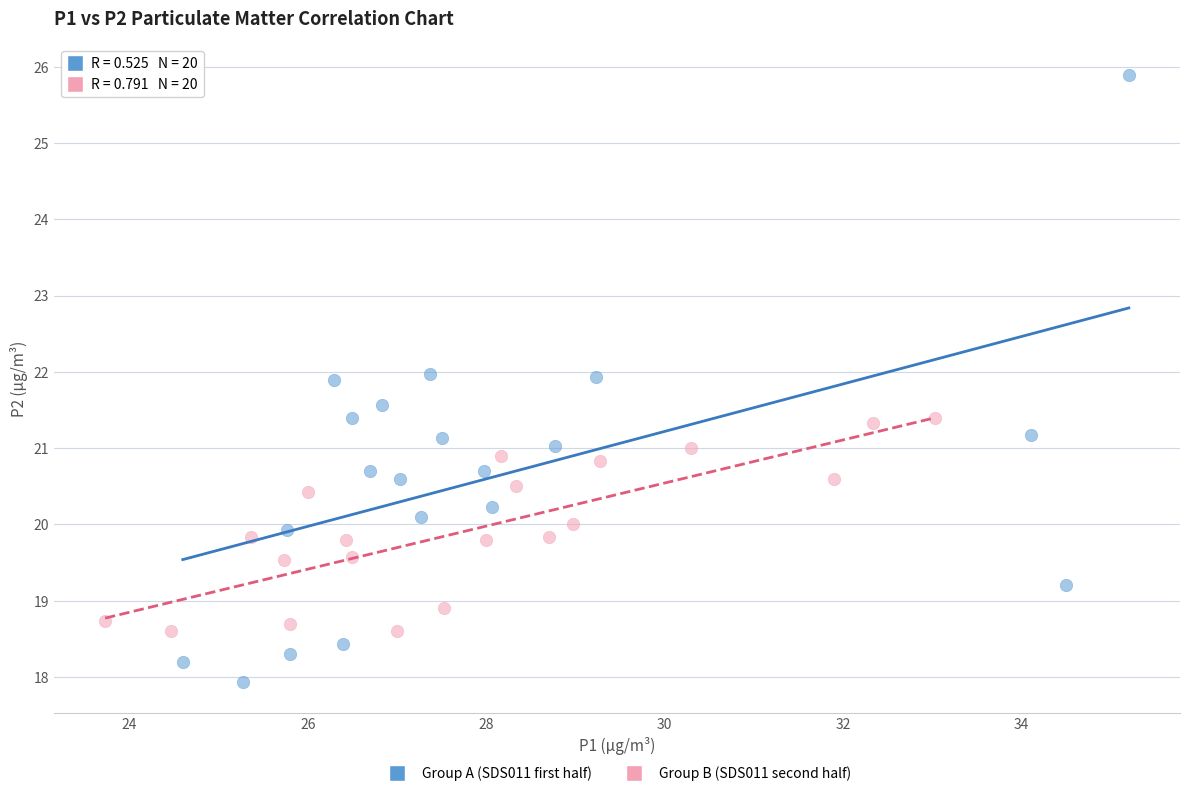

Which series reaches the maximum Y coordinate?

Group A (SDS011 first half)